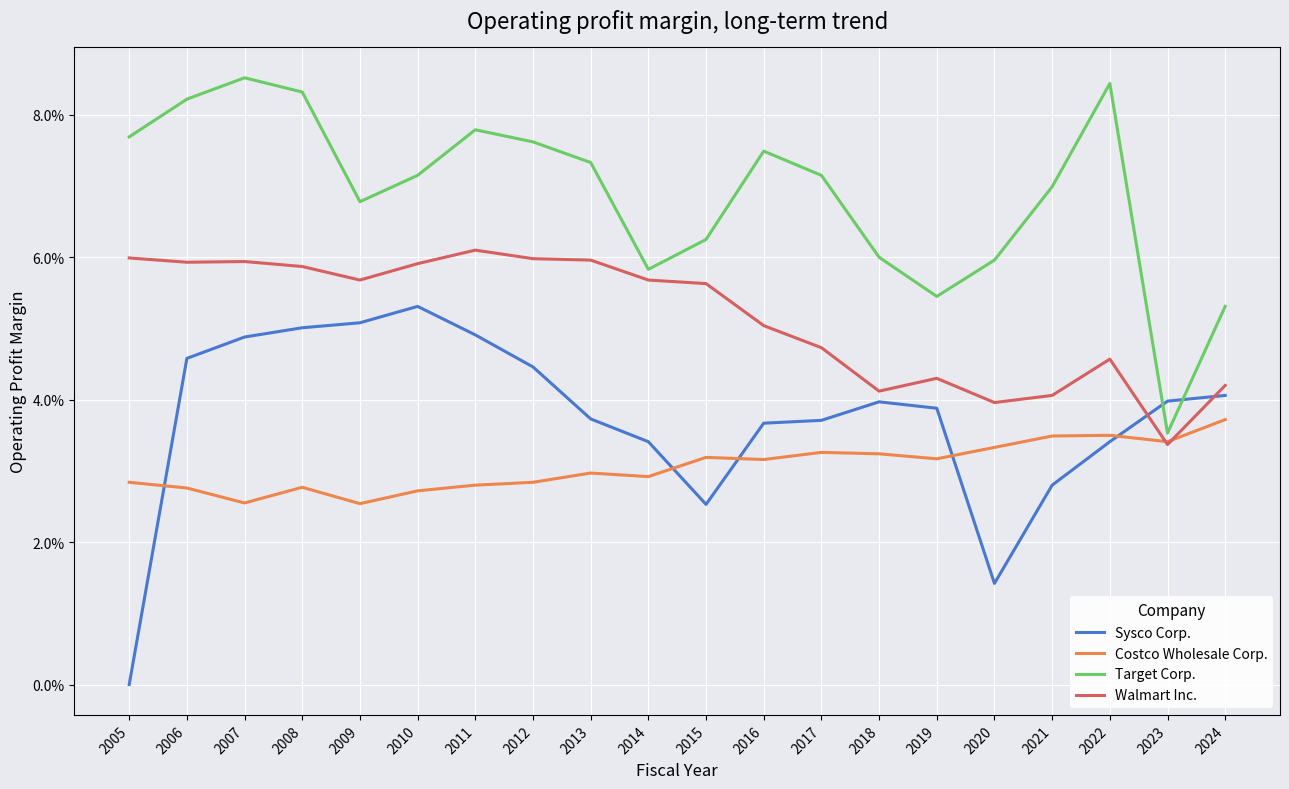

What is the greatest value displayed?

0.1